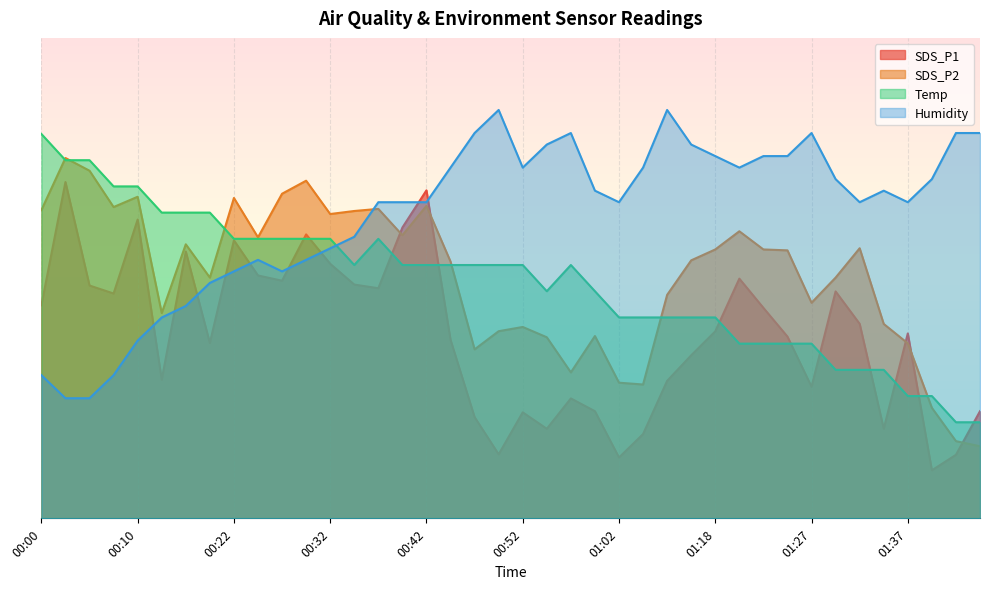

Rank the categories by Temp value from lowest to highest.

01:43, 01:45, 01:37, 01:40, 01:30, 01:32, 01:35, 01:20, 01:22, 01:25, 01:27, 01:02, 01:05, 01:13, 01:15, 01:18, 00:55, 01:00, 00:35, 00:40, 00:42, 00:44, 00:47, 00:50, 00:52, 00:57, 00:22, 00:25, 00:27, 00:30, 00:32, 00:37, 00:15, 00:17, 00:20, 00:07, 00:10, 00:02, 00:05, 00:00